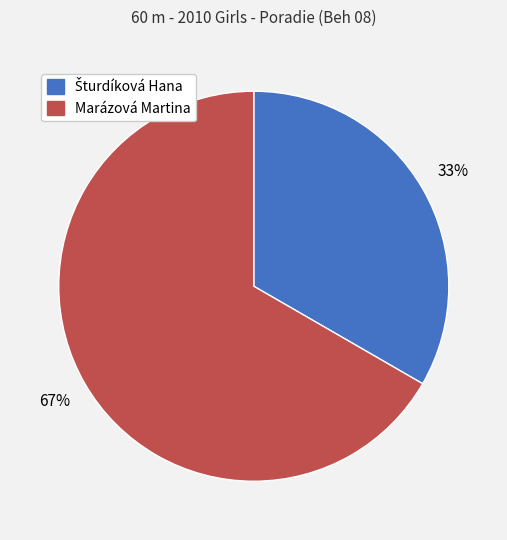

Which slice represents more than half of the pie?

Marázová Martina